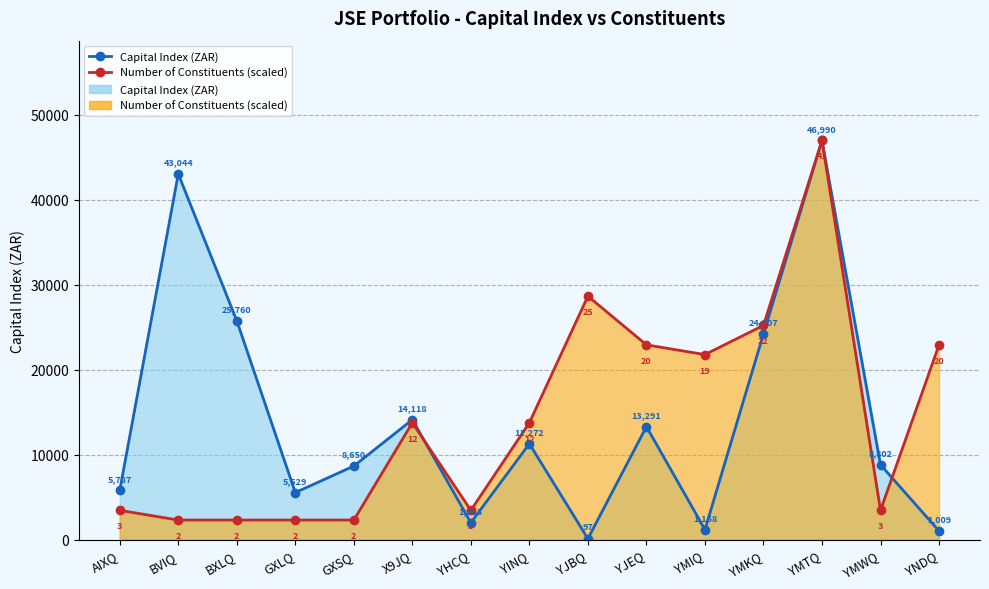

The value of Capital Index (ZAR) at YMKQ is 43018.9. True or false?

False